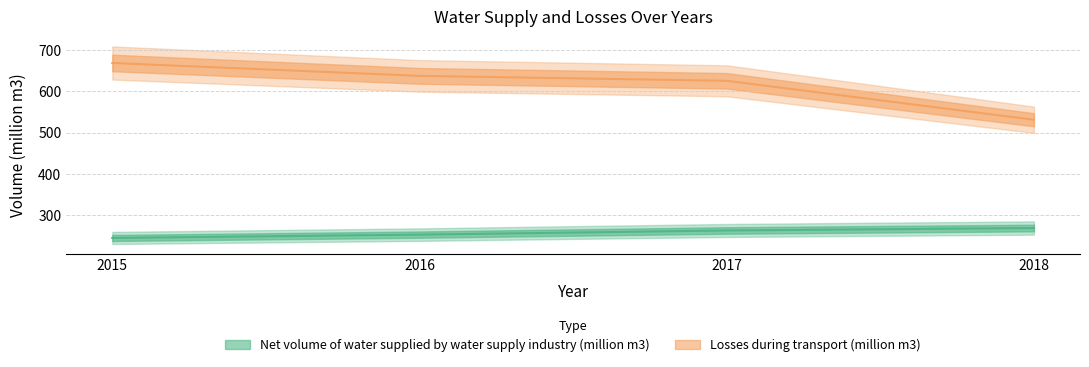

What is the total value across all series at 2018?

799.7